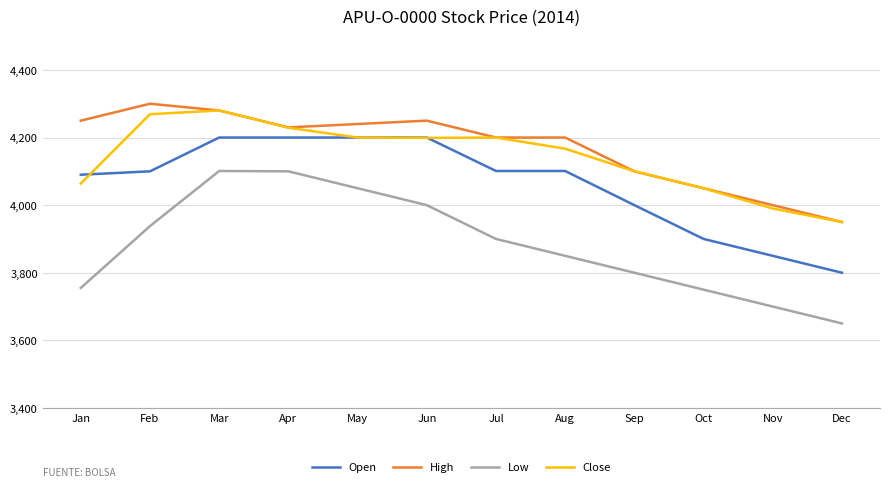

What is the sum of all Close values?

49698